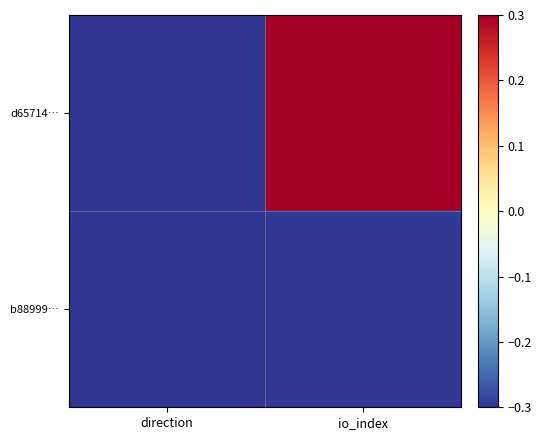

Reading left to right, transcribe all the data shown in this chart.

d65714…: direction=-0.3	io_index=0.3
b88999…: direction=-0.3	io_index=-0.3